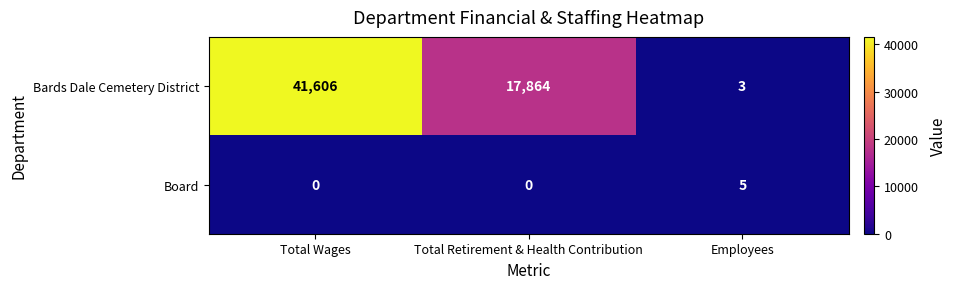

Count the Board values in the range 0 to 5.

3